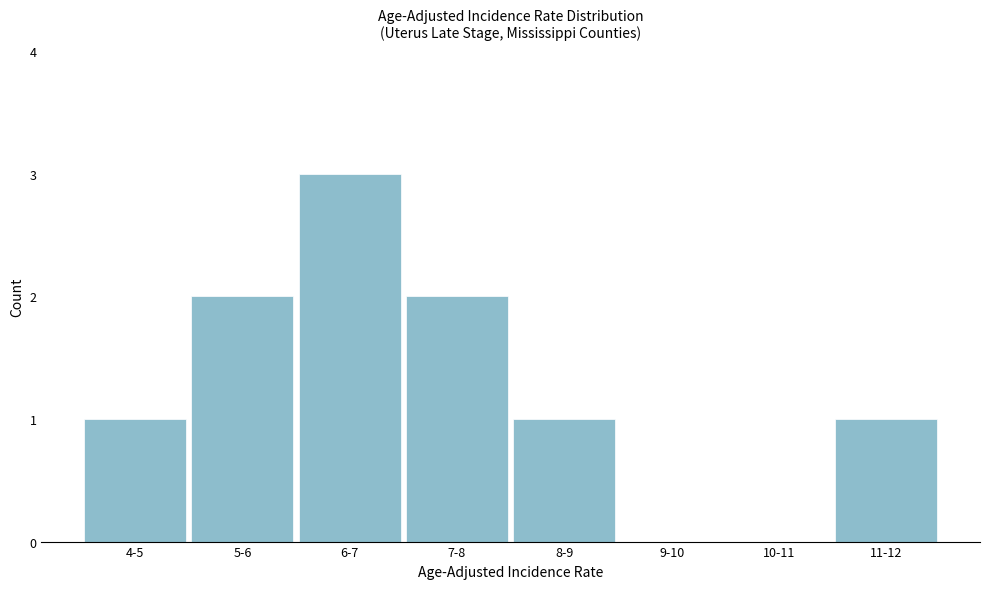

Reading right to left, list all the values displayed in this chart.

11-12=1	10-11=0	9-10=0	8-9=1	7-8=2	6-7=3	5-6=2	4-5=1